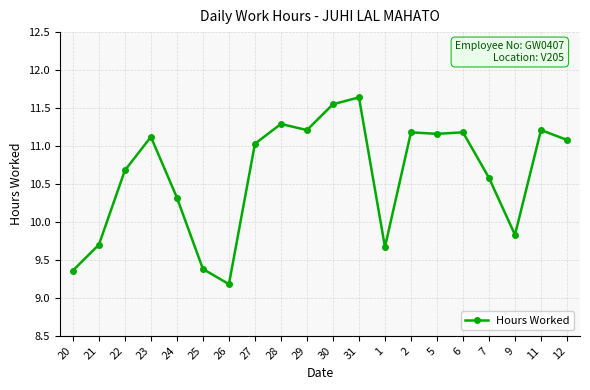

How many lines are shown in the chart?

1